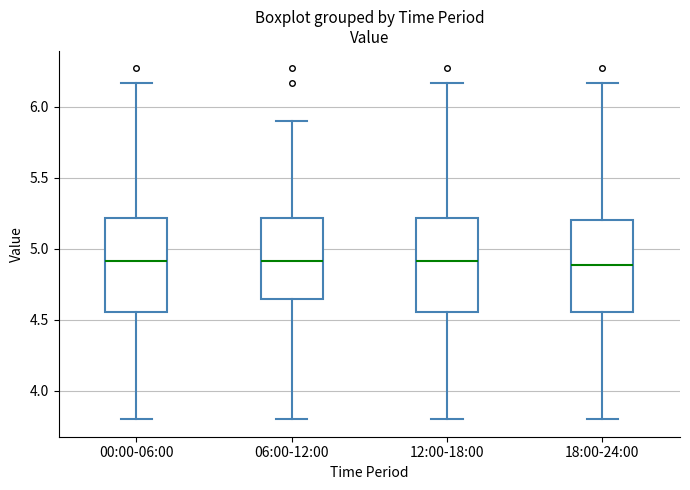

Where is the upper edge of the box for 12:00-18:00 on the y-axis? The values are not printed on the chart, so give them approximately, as read against the axis.

5.20